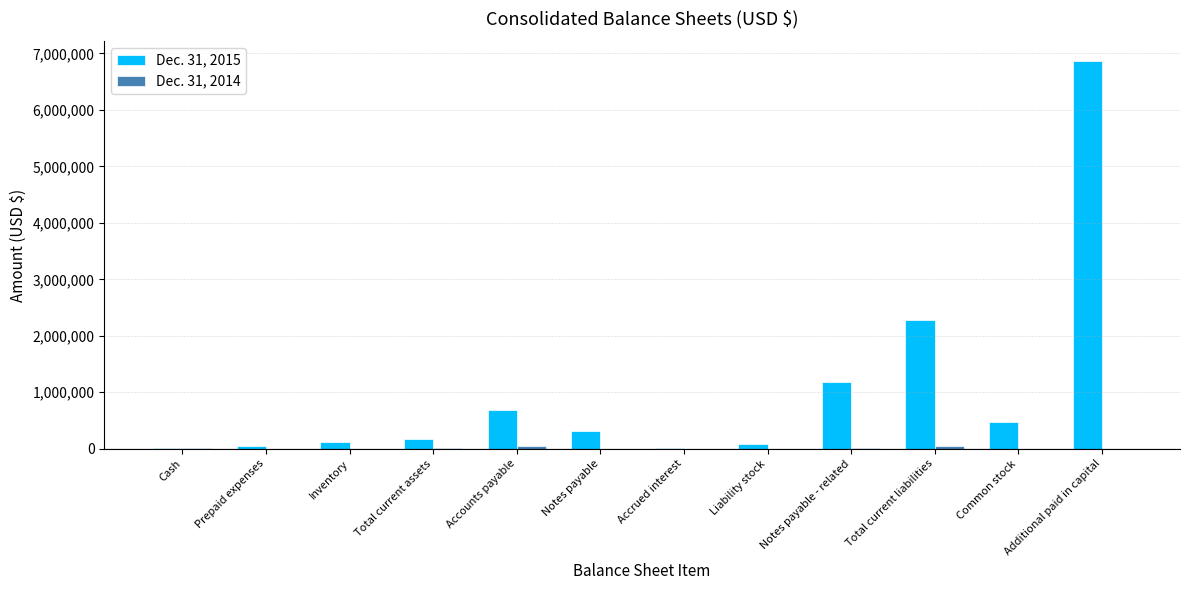

What is the spread (max minus min) of values at Accounts payable?

631835